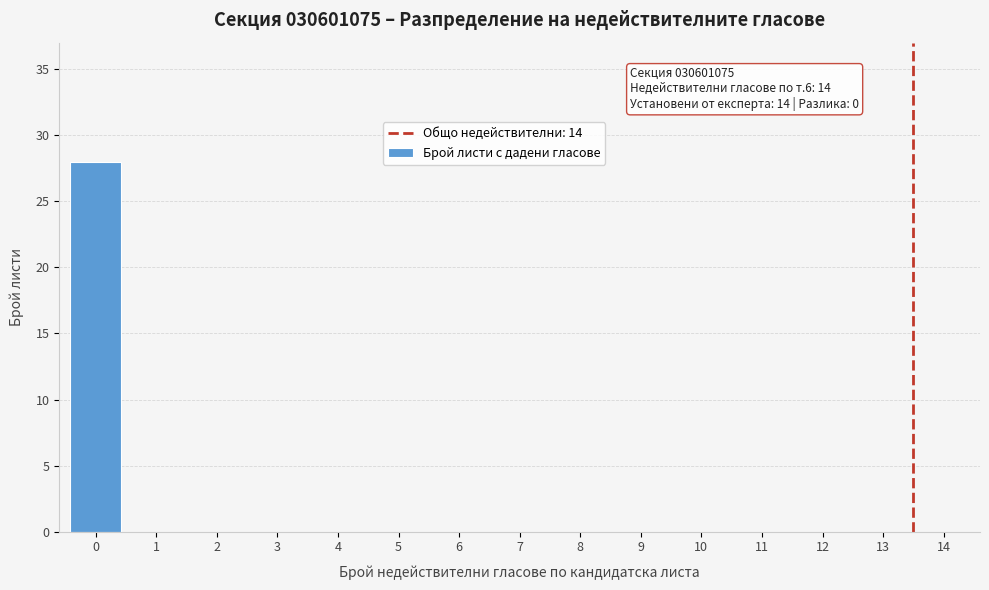

Reading left to right, extract all data points from this chart.

0=28	1=0	2=0	3=0	4=0	5=0	6=0	7=0	8=0	9=0	10=0	11=0	12=0	13=0	14=0